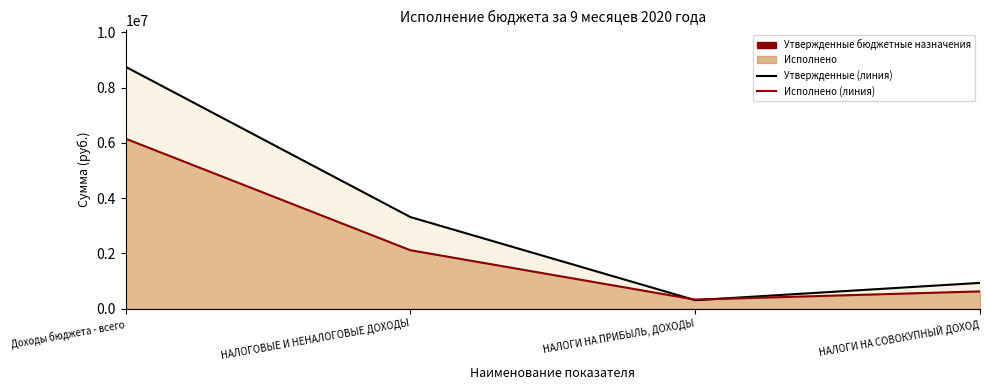

The Исполнено (линия) series shows 8093481.8 at Доходы бюджета - всего. True or false?

False